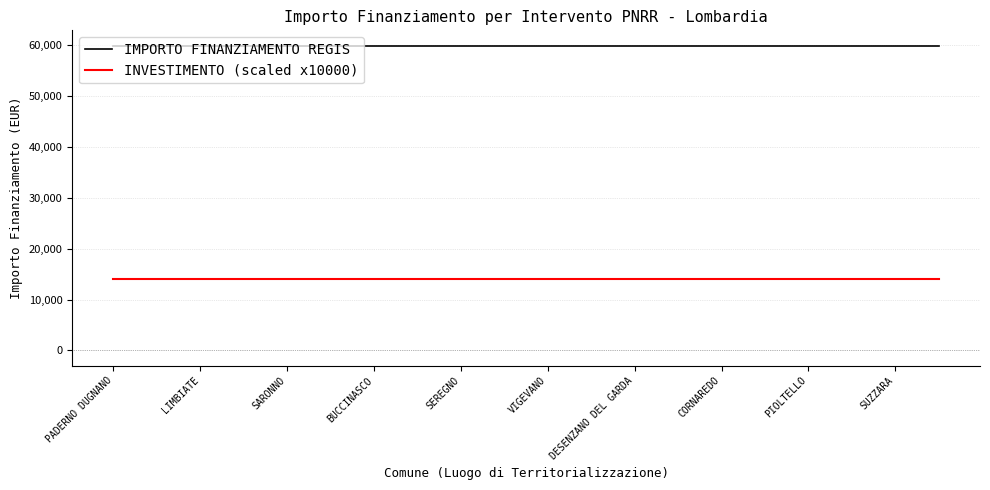

Does the chart have visible grid lines?

Yes